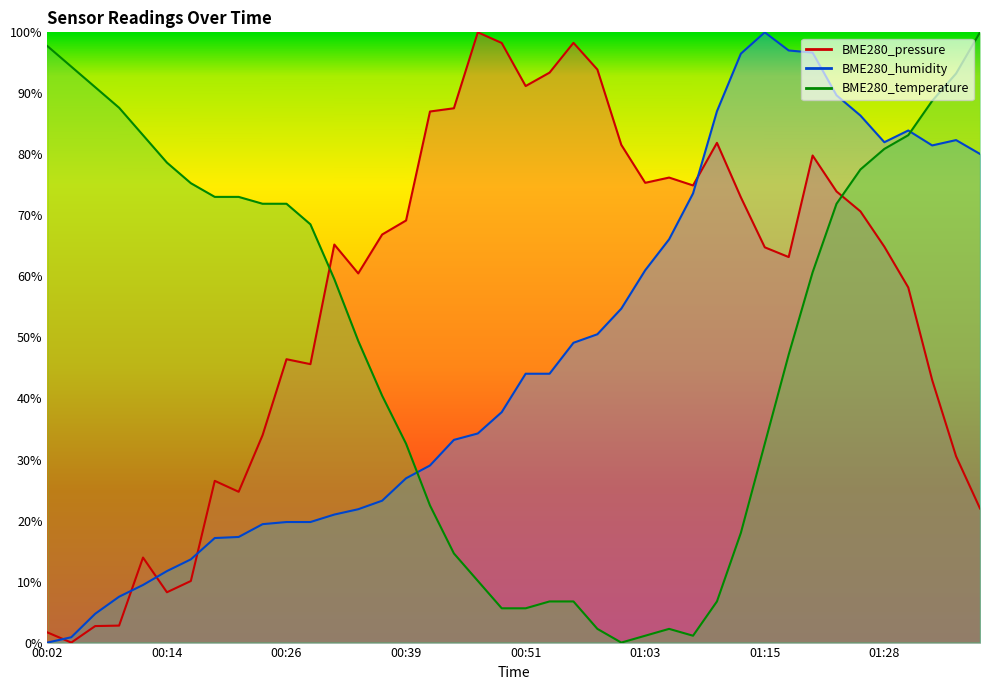

Which series has the widest spread of values?

BME280_pressure